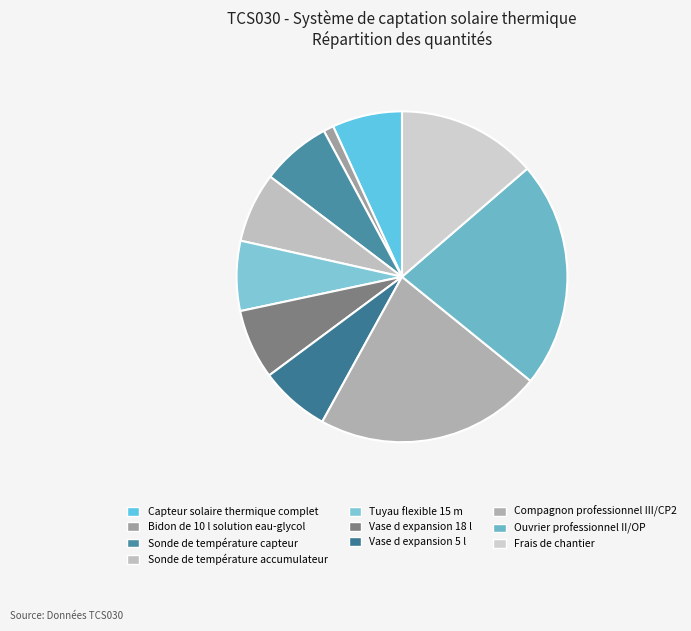

What is the smallest slice in the pie chart?

Bidon de 10 l solution eau-glycol